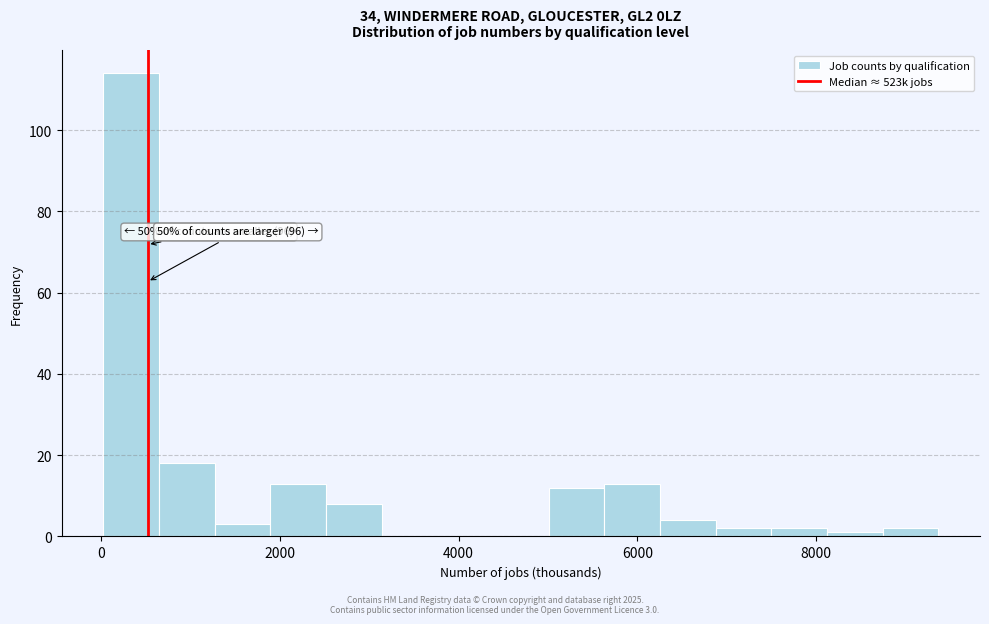

Read against the x-axis, roughly where is the centre of the tallest bar?

400